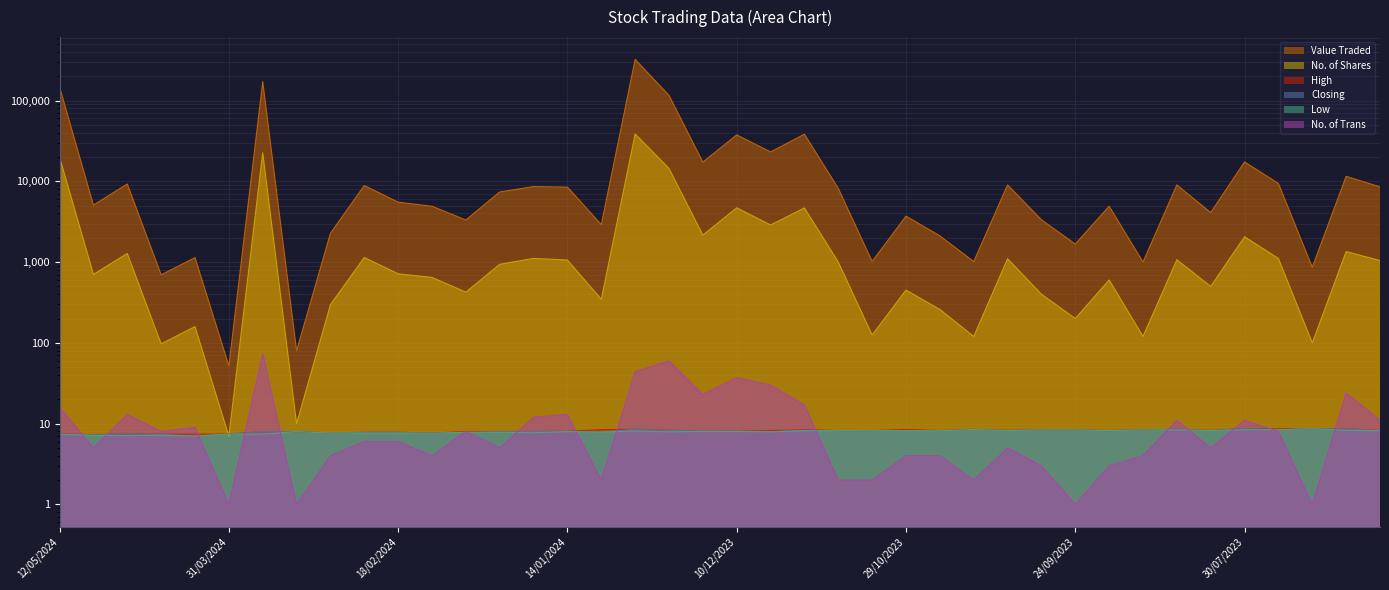

How many distinct data groups are displayed?

6